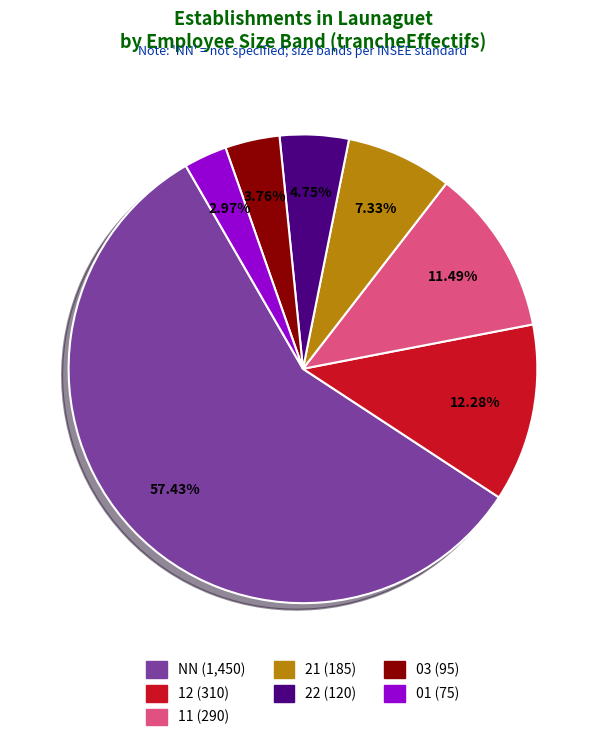

Is there any slice that represents more than half of the pie?

Yes